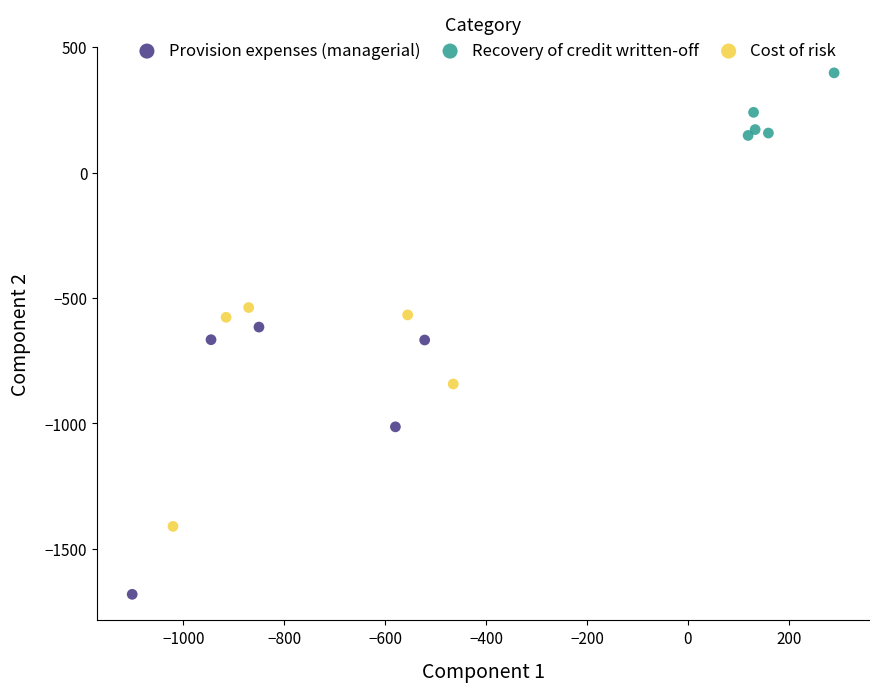

Which series reaches the maximum Y coordinate?

Recovery of credit written-off